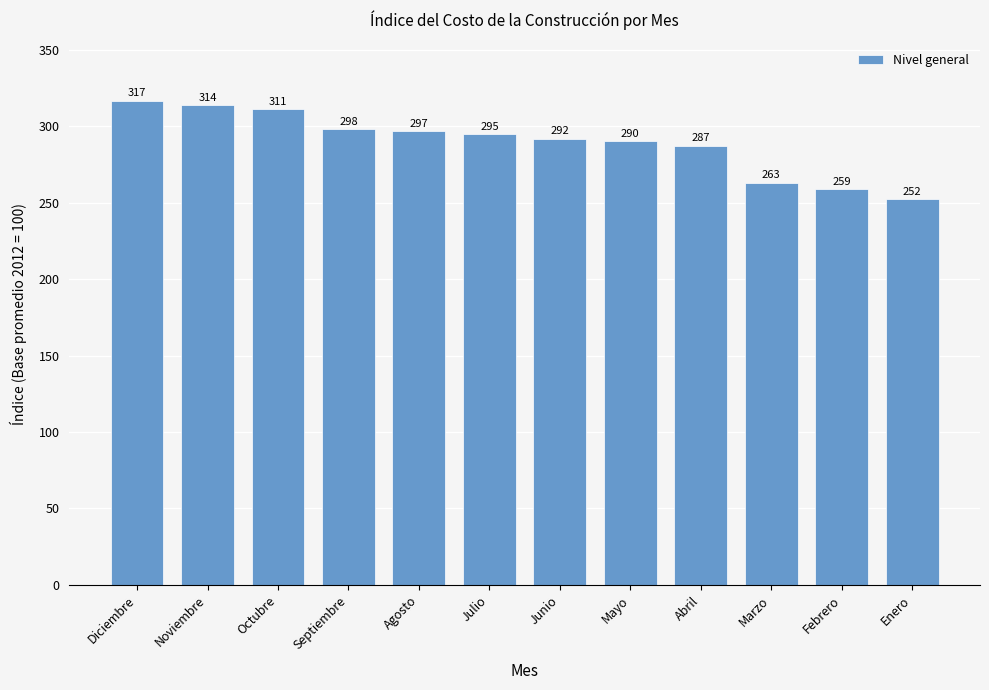

At which label is the value closest to 284?

Abril